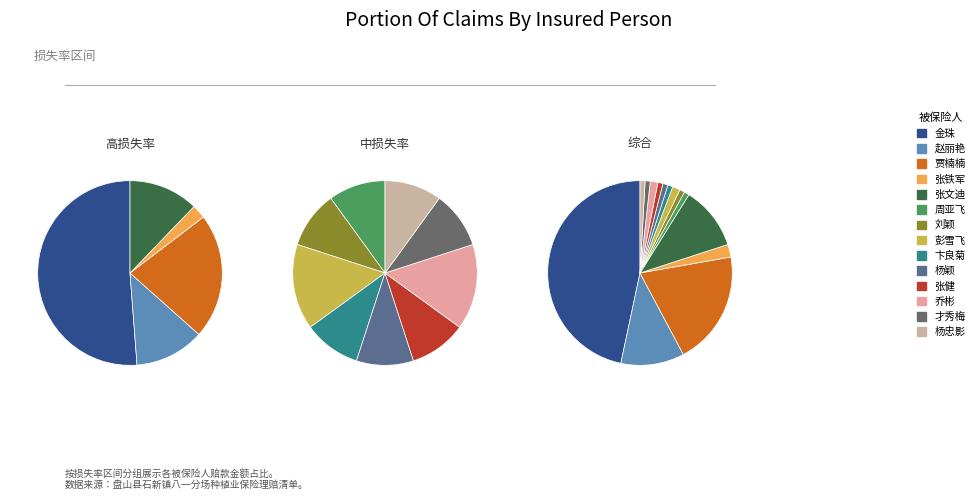

The 张文迪 slice represents 11% of the pie. True or false?

True